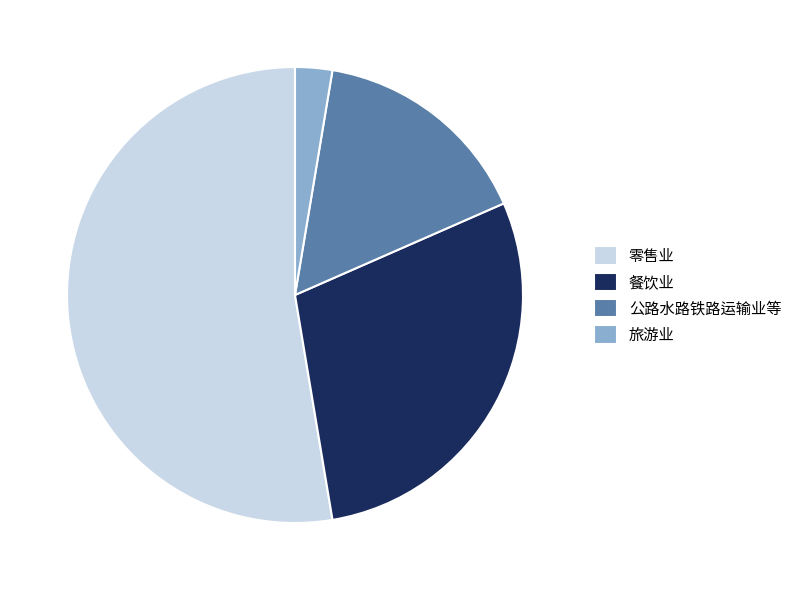

Approximately how many times larger is the value at 公路水路铁路运输业等 compared to 旅游业?

6.0